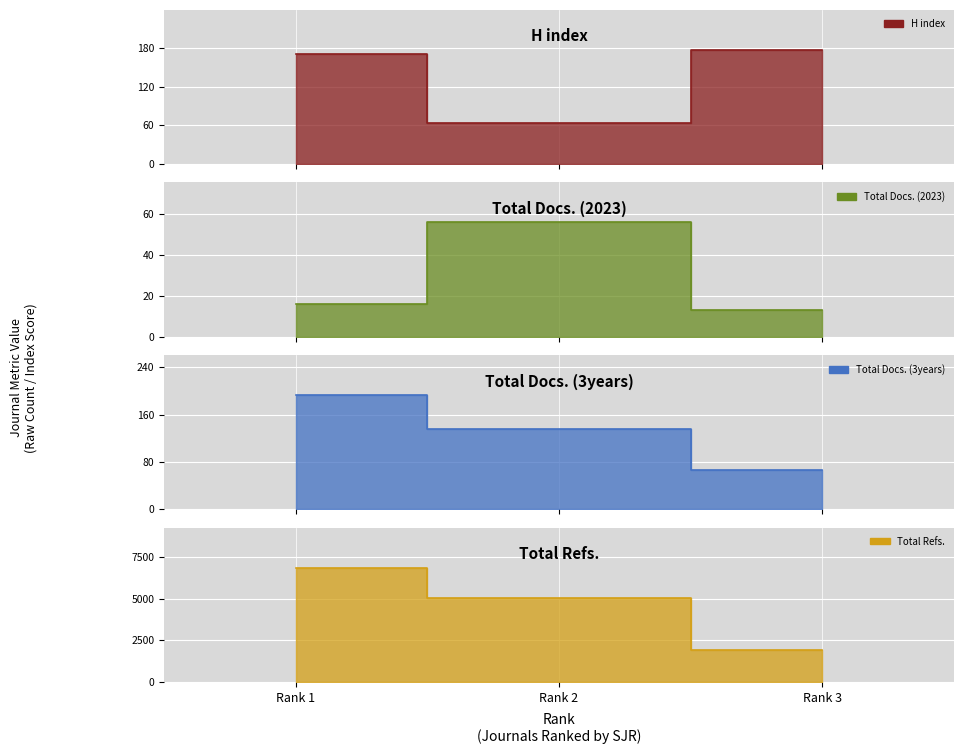

At which label does Total Docs. (2023) reach its peak?

Rank 2